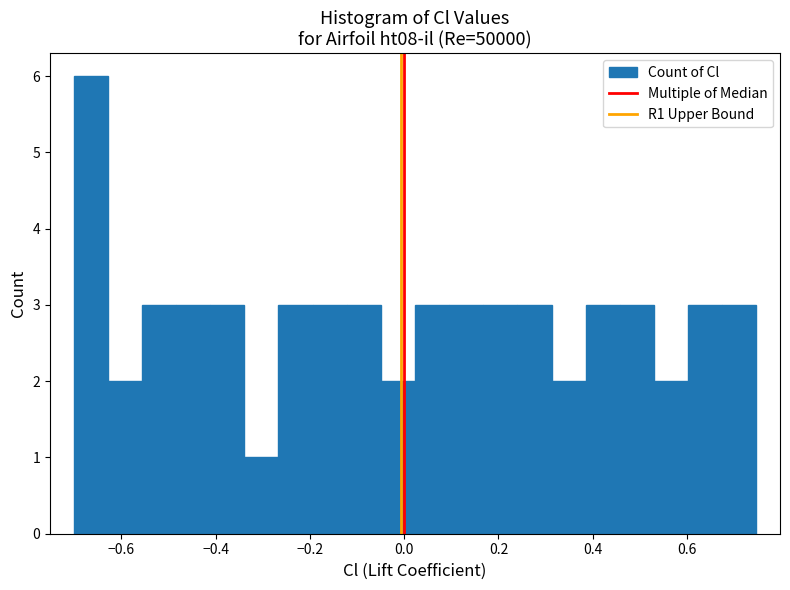

Read against the x-axis, roughly where is the centre of the tallest bar?

-0.66